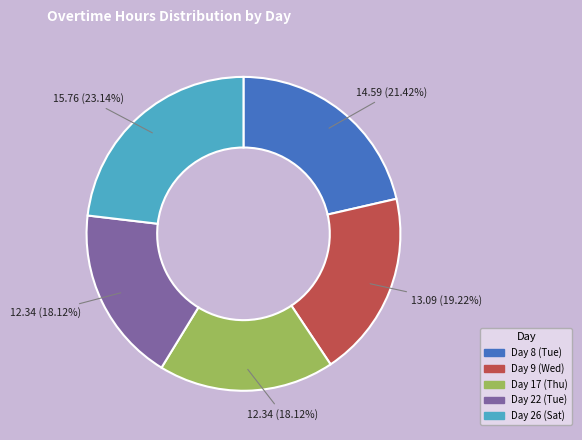

Is the sum of Day 9 (Wed) and Day 17 (Thu) greater than half?

No